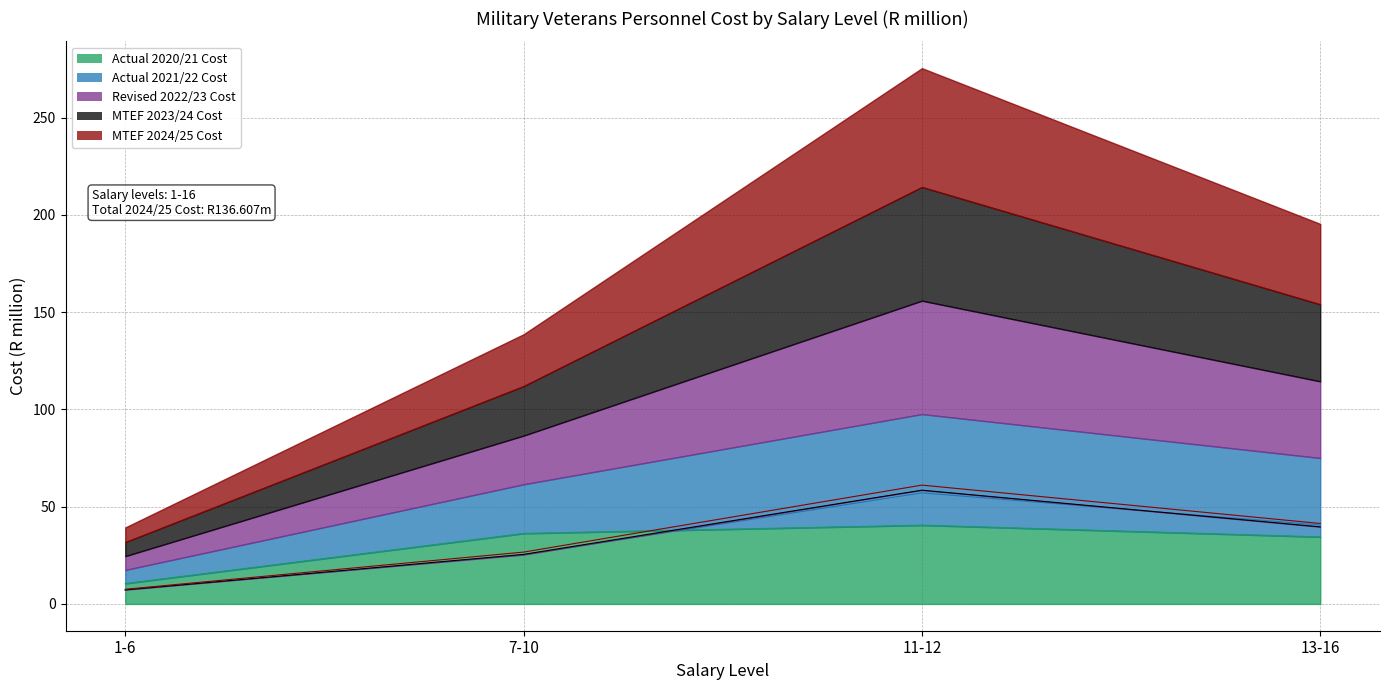

Which series has the largest total across all categories?

MTEF 2024/25 Cost